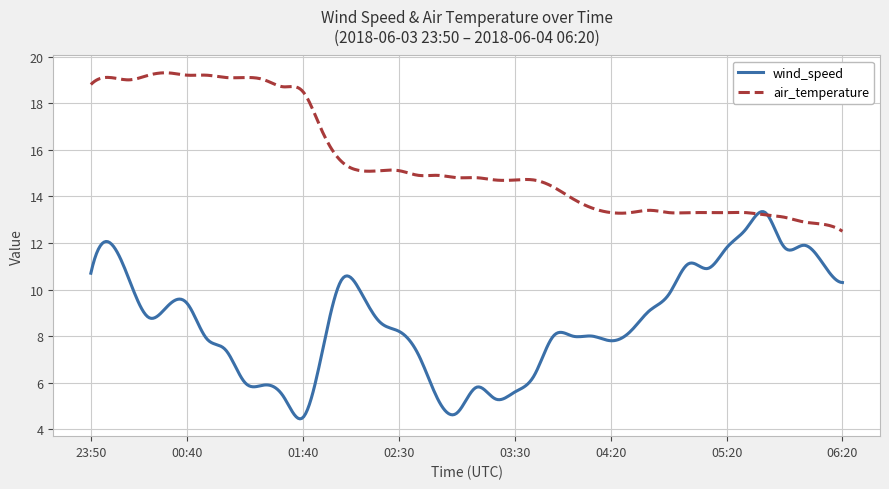

Rank the series by their average value, from highest to lowest.

air_temperature, wind_speed